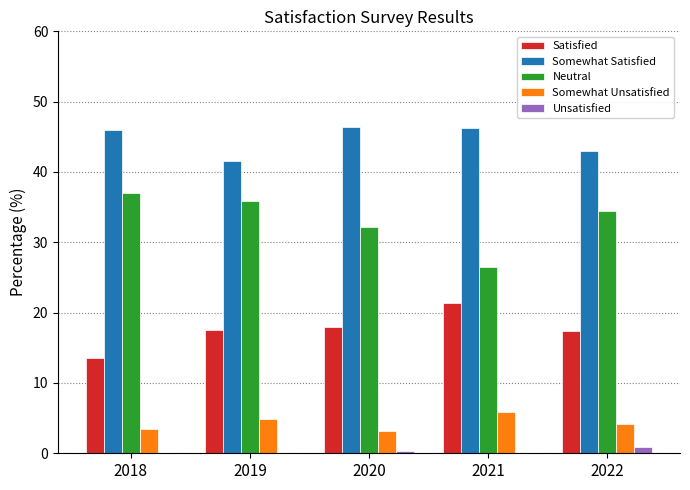

Is it true that Somewhat Satisfied equals 19.3 at 2021?

False